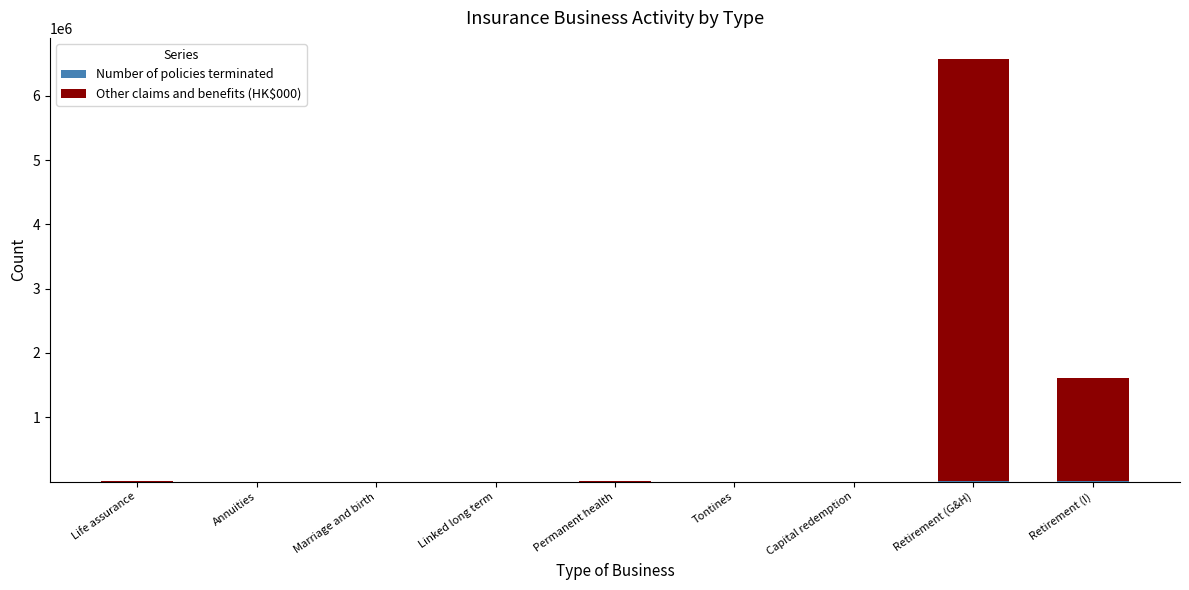

At which category is the sum across all series the highest?

Retirement (G&H)